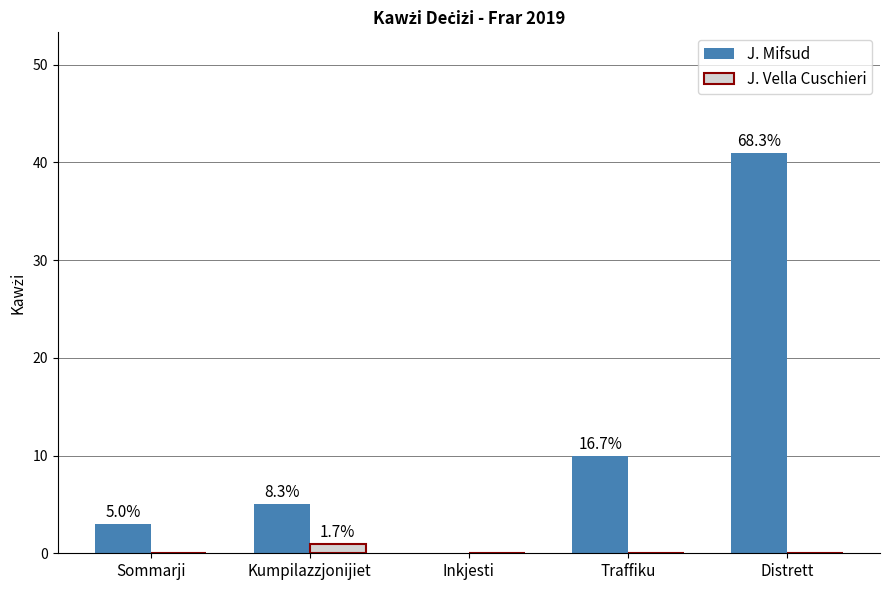

How many groups of bars are there?

5